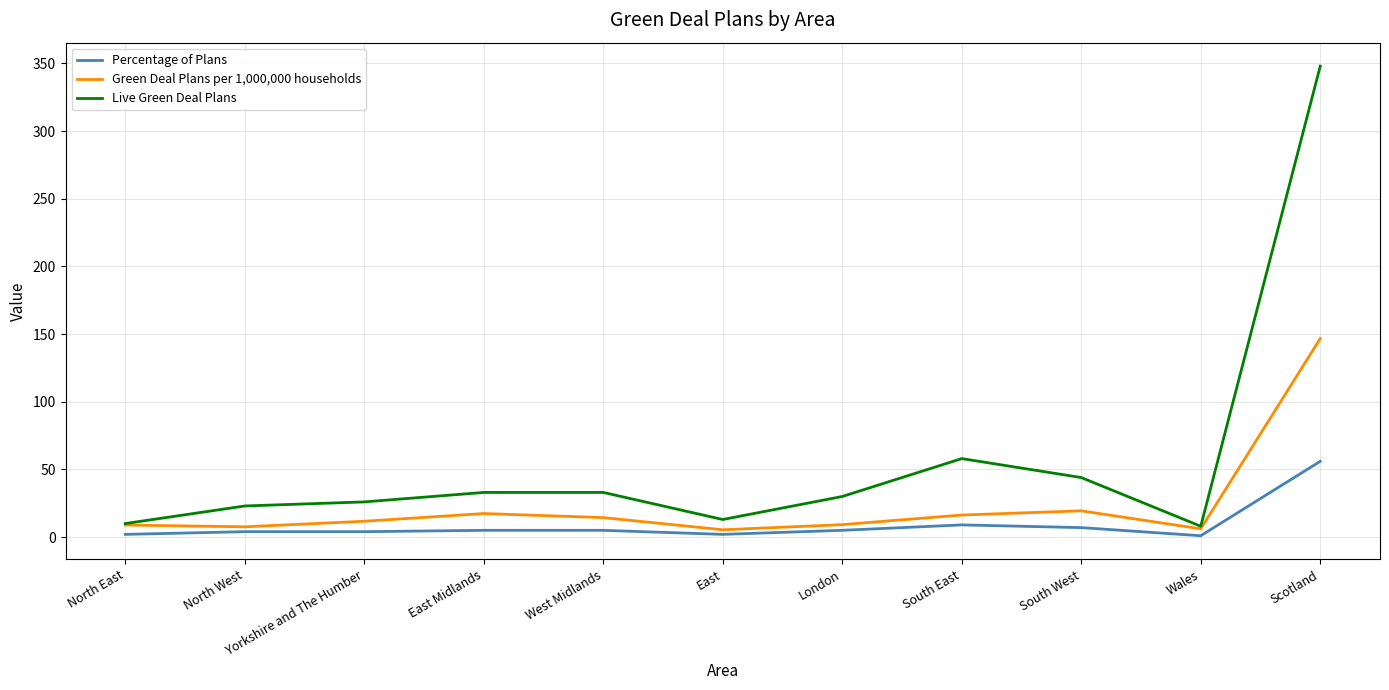

Where is Live Green Deal Plans nearest to the value 178?

South East